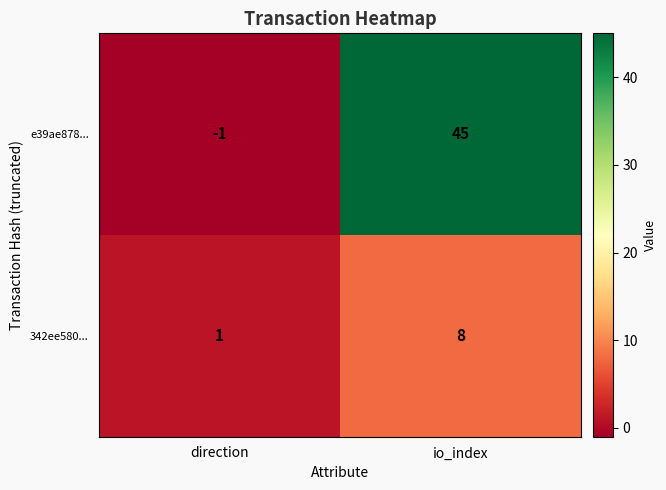

What is the greatest value displayed?

45